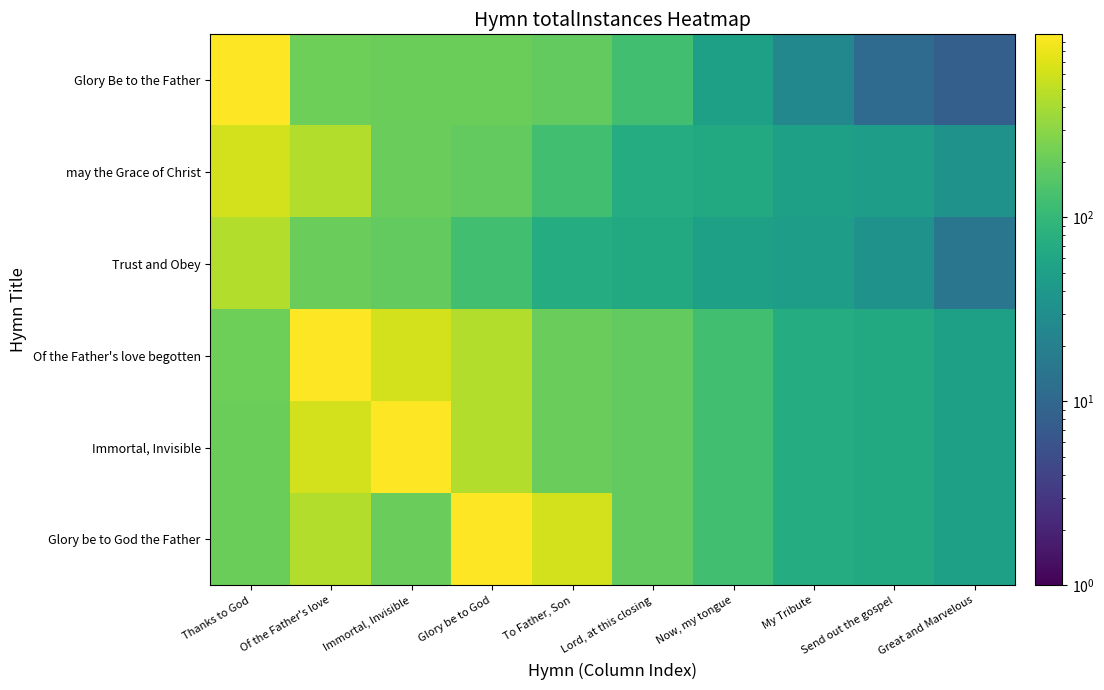

Reading left to right, what are all the values shown in this chart?

Glory Be to the Father: Thanks to God=988	Of the Father's love=214	Immortal, Invisible=211	Glory be to God=210	To Father, Son=190	Lord, at this closing=123	Now, my tongue=51	My Tribute=25	Send out the gospel=11	Great and Marvelous=8
may the Grace of Christ: Thanks to God=615	Of the Father's love=441	Immortal, Invisible=203	Glory be to God=190	To Father, Son=123	Lord, at this closing=71	Now, my tongue=66	My Tribute=50	Send out the gospel=48	Great and Marvelous=35
Trust and Obey: Thanks to God=441	Of the Father's love=203	Immortal, Invisible=190	Glory be to God=123	To Father, Son=71	Lord, at this closing=66	Now, my tongue=50	My Tribute=48	Send out the gospel=35	Great and Marvelous=15
Of the Father's love begotten: Thanks to God=214	Of the Father's love=988	Immortal, Invisible=615	Glory be to God=441	To Father, Son=203	Lord, at this closing=190	Now, my tongue=123	My Tribute=71	Send out the gospel=66	Great and Marvelous=51
Immortal, Invisible: Thanks to God=211	Of the Father's love=615	Immortal, Invisible=988	Glory be to God=441	To Father, Son=203	Lord, at this closing=190	Now, my tongue=123	My Tribute=71	Send out the gospel=66	Great and Marvelous=51
Glory be to God the Father: Thanks to God=210	Of the Father's love=441	Immortal, Invisible=203	Glory be to God=988	To Father, Son=615	Lord, at this closing=190	Now, my tongue=123	My Tribute=71	Send out the gospel=66	Great and Marvelous=51